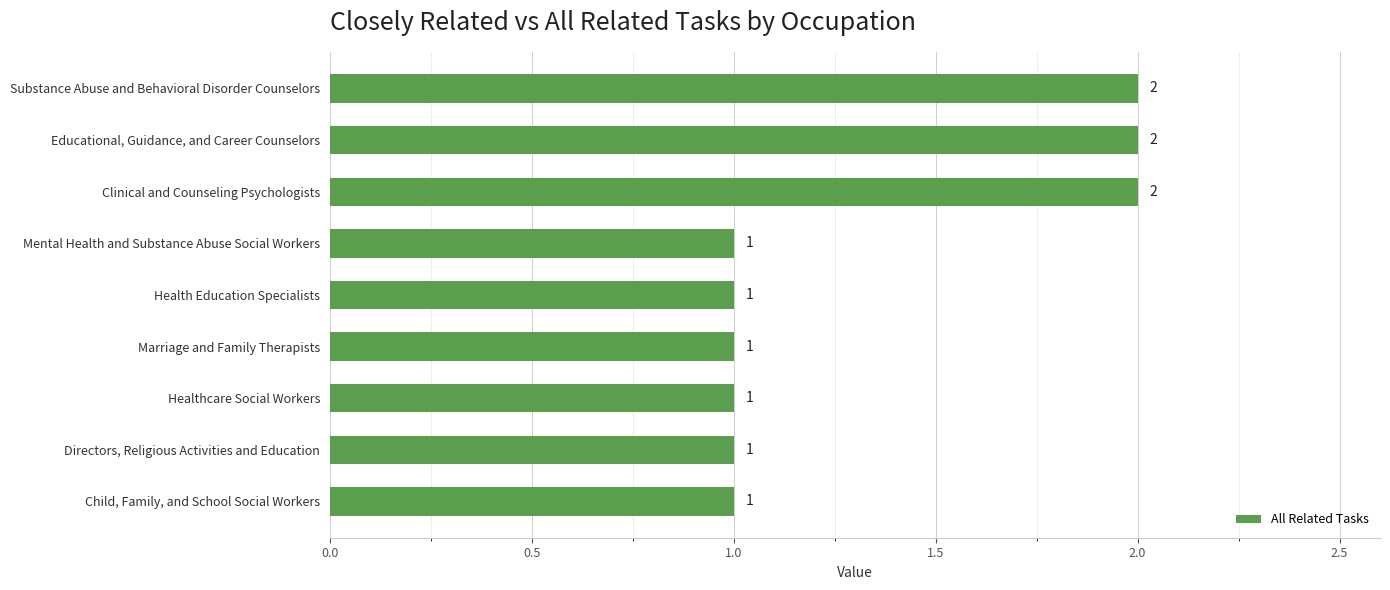

What is the ratio of the value at Directors, Religious Activities and Education to the value at Child, Family, and School Social Workers?

1.0